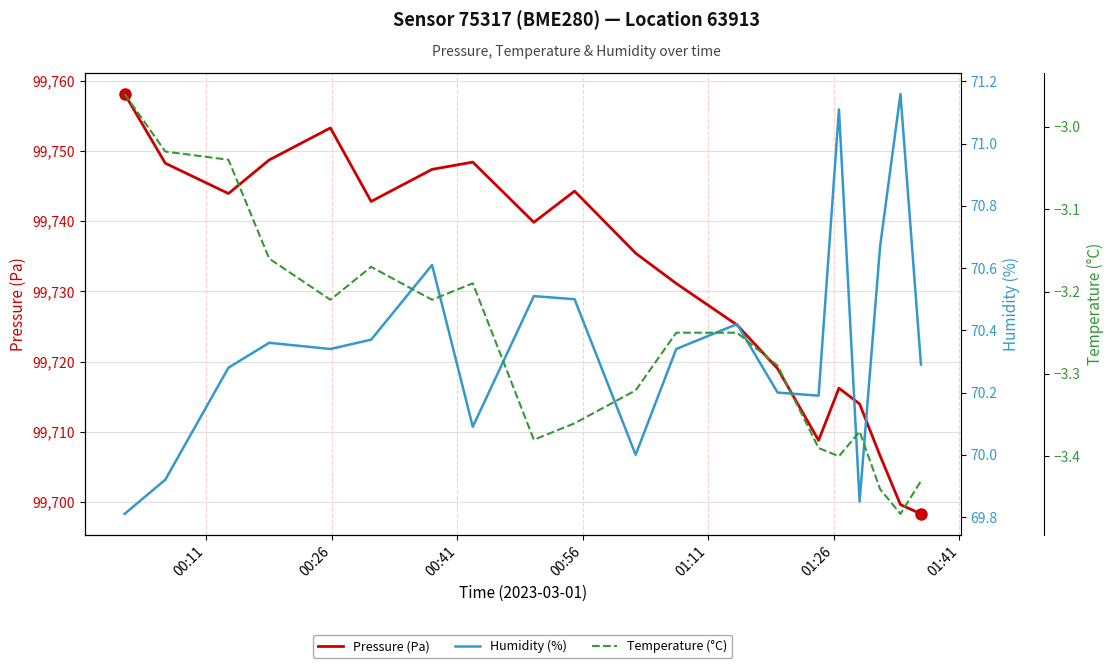

What is the lowest value of the Pressure (Pa) series?

99698.3